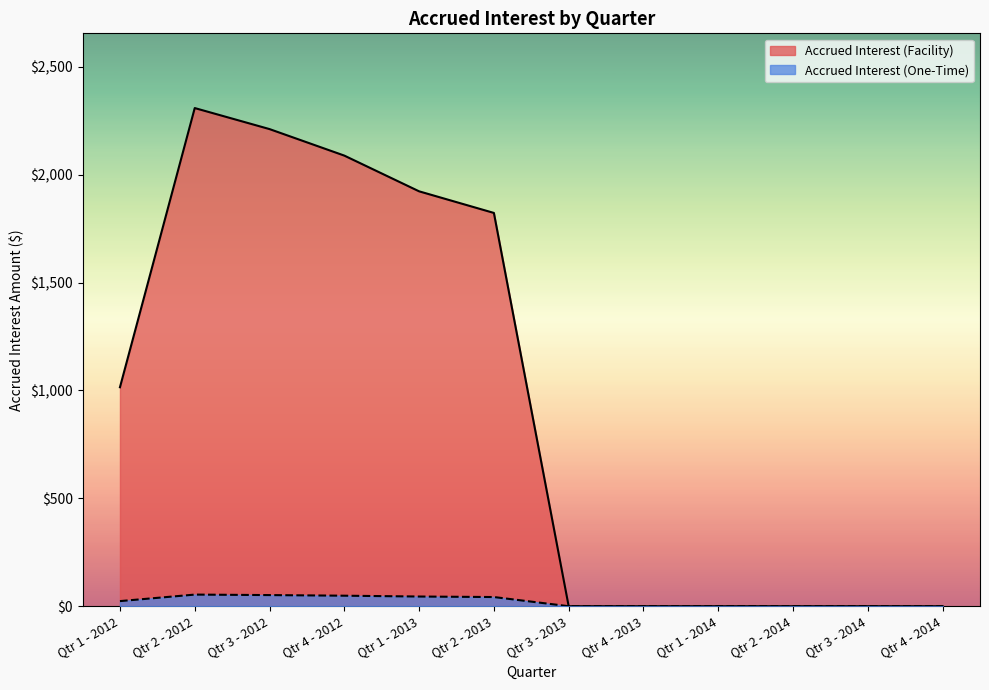

Reading right to left, extract all data points from this chart.

Accrued Interest (Facility): Qtr 4 - 2014=0.0	Qtr 3 - 2014=0.0	Qtr 2 - 2014=0.0	Qtr 1 - 2014=0.0	Qtr 4 - 2013=0.0	Qtr 3 - 2013=0.0	Qtr 2 - 2013=1823.1	Qtr 1 - 2013=1923.3	Qtr 4 - 2012=2088.9	Qtr 3 - 2012=2211.8	Qtr 2 - 2012=2309.3	Qtr 1 - 2012=1015.1
Accrued Interest (One-Time): Qtr 4 - 2014=0.0	Qtr 3 - 2014=0.0	Qtr 2 - 2014=0.0	Qtr 1 - 2014=0.0	Qtr 4 - 2013=0.0	Qtr 3 - 2013=0.0	Qtr 2 - 2013=42.5	Qtr 1 - 2013=44.9	Qtr 4 - 2012=48.7	Qtr 3 - 2012=51.6	Qtr 2 - 2012=53.9	Qtr 1 - 2012=23.7